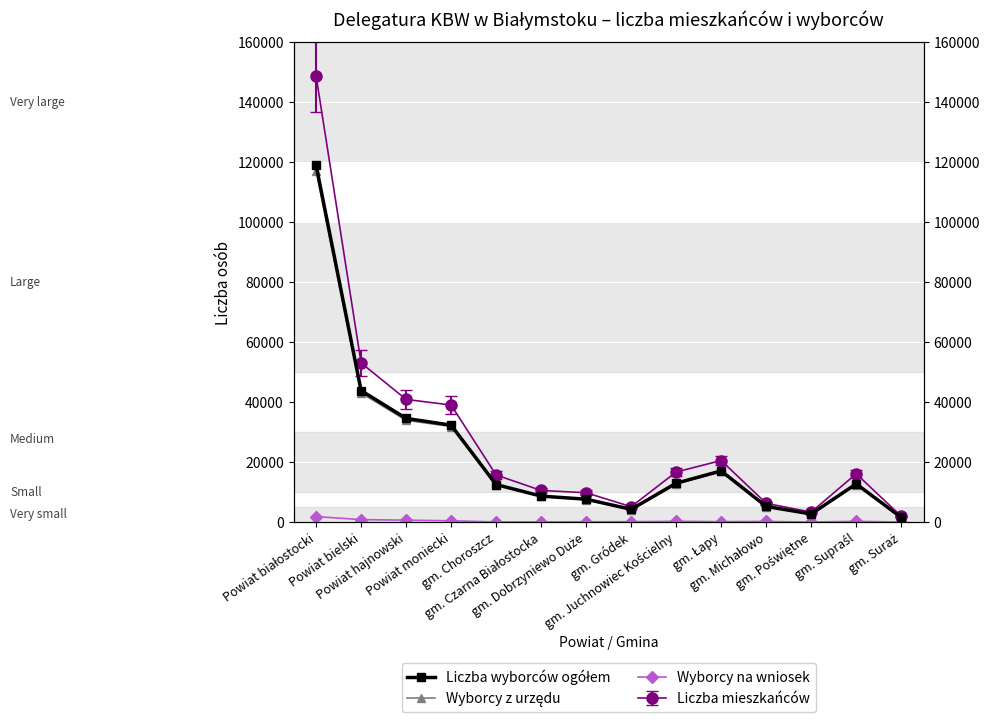

What is the label of the 11th point from the right?

Powiat moniecki